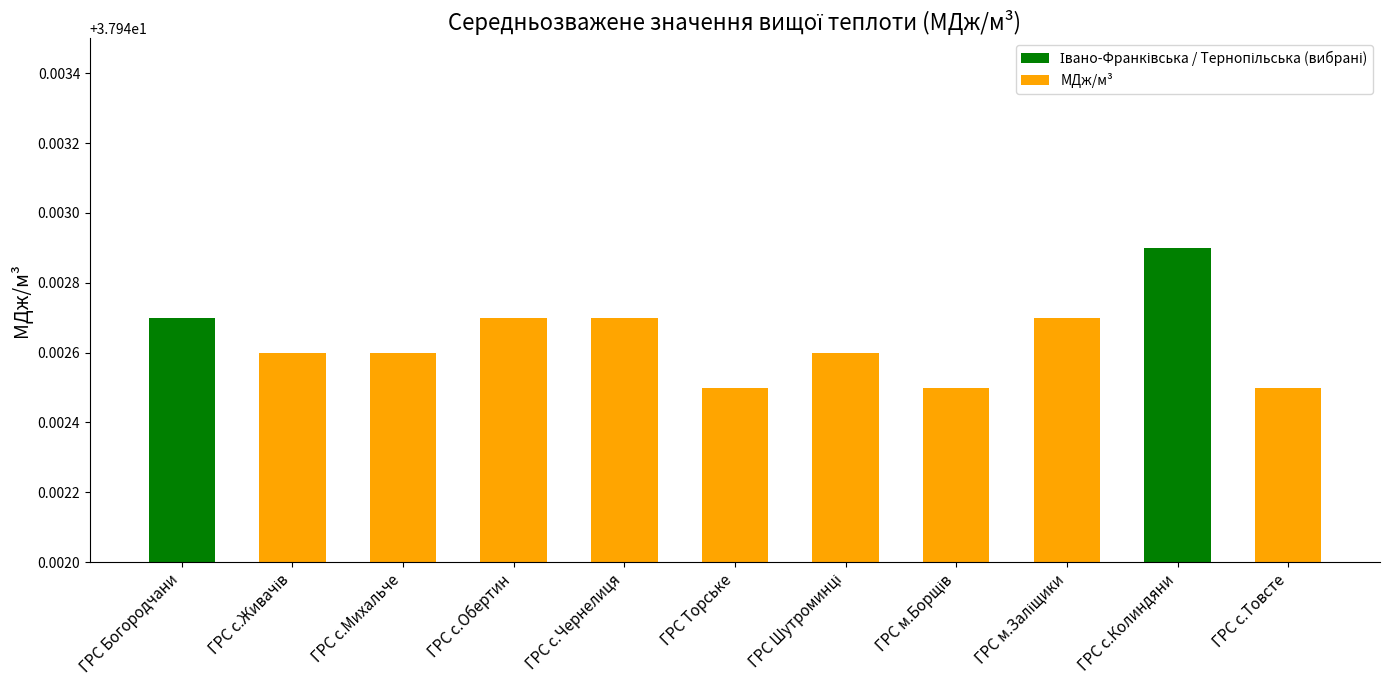

Count the number of categories in the chart.

11